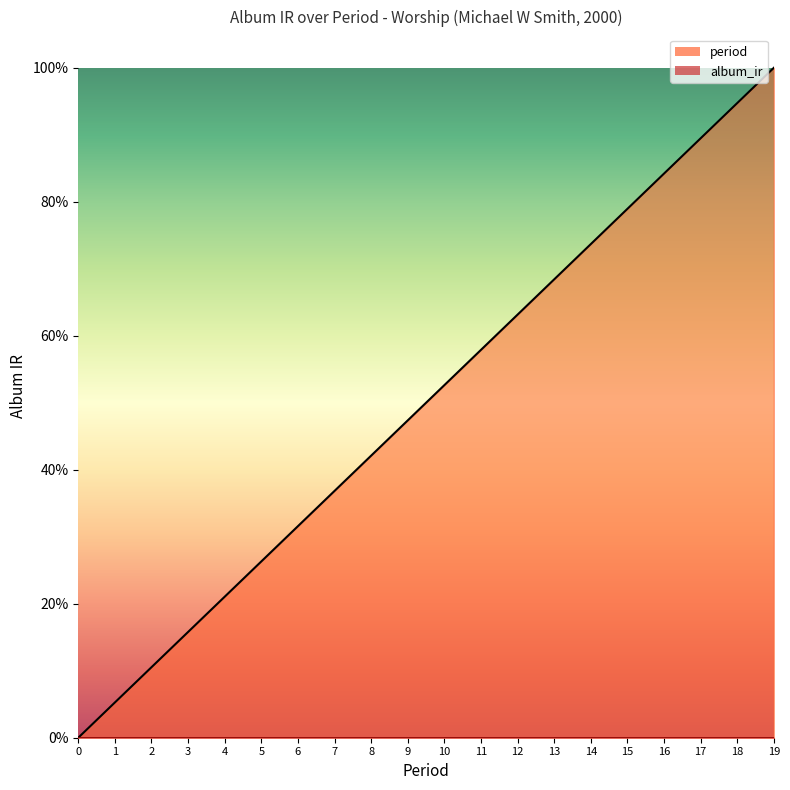

List the labels in order of value, smallest first.

0, 1, 2, 3, 4, 5, 6, 7, 8, 9, 10, 11, 12, 13, 14, 15, 16, 17, 18, 19